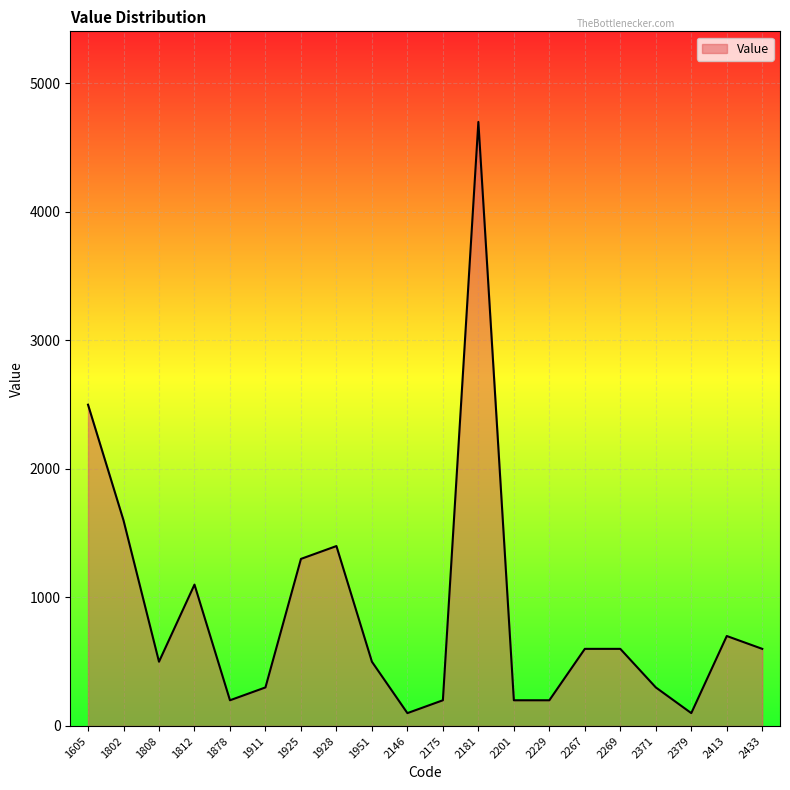

The value at 2229 is 200. True or false?

True